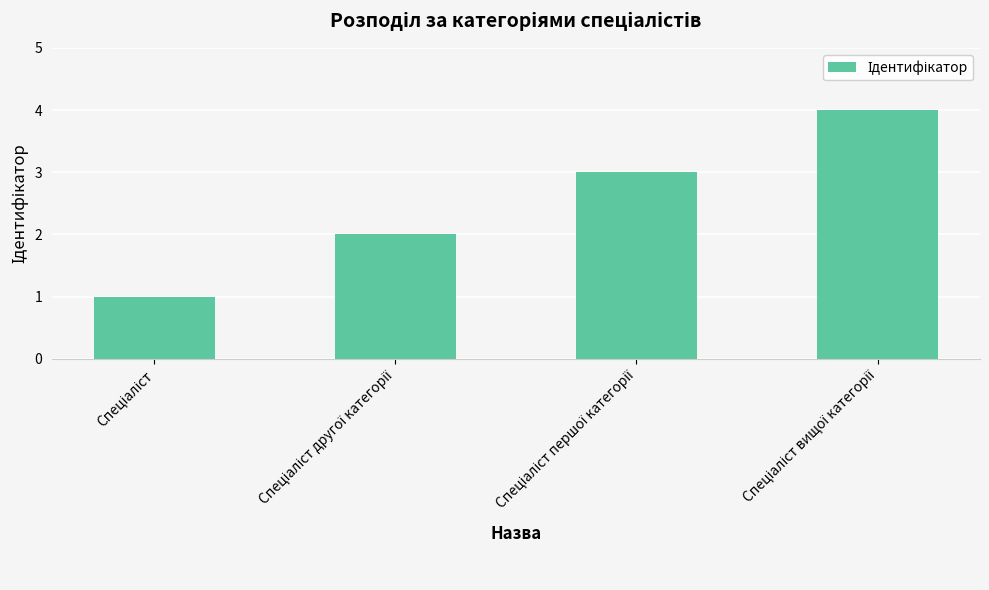

Reading right to left, transcribe all the data shown in this chart.

4	3	2	1